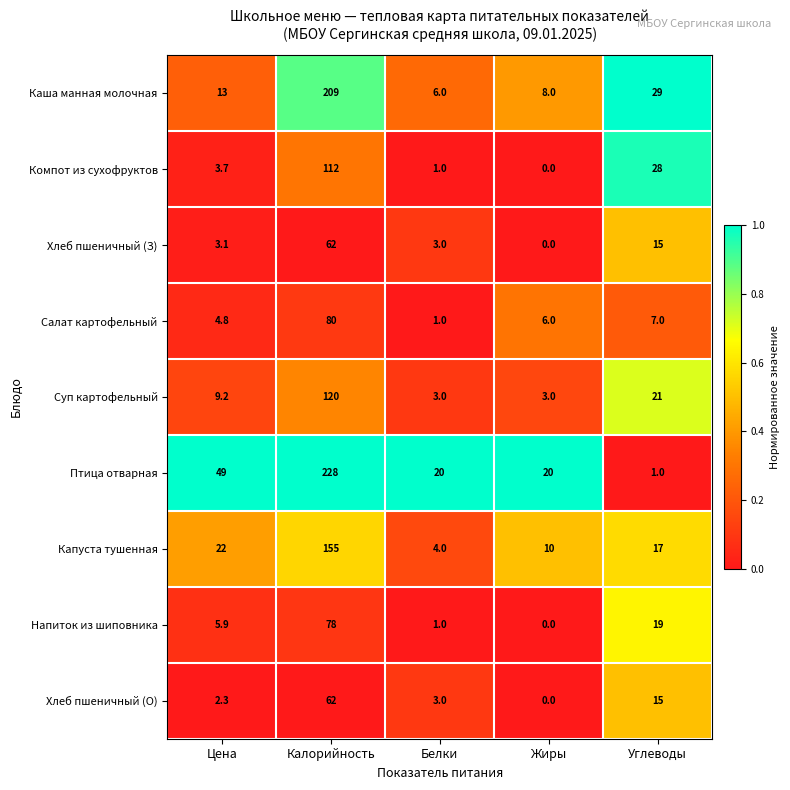

What is the difference between the highest and lowest values at Калорийность?

166.0